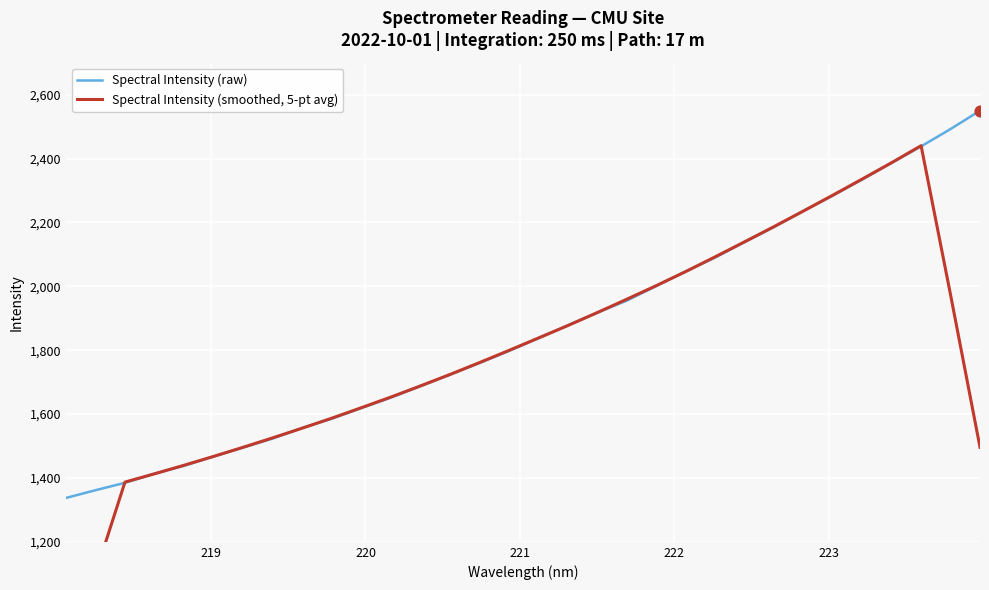

Which series has the largest total across all categories?

Spectral Intensity (raw)